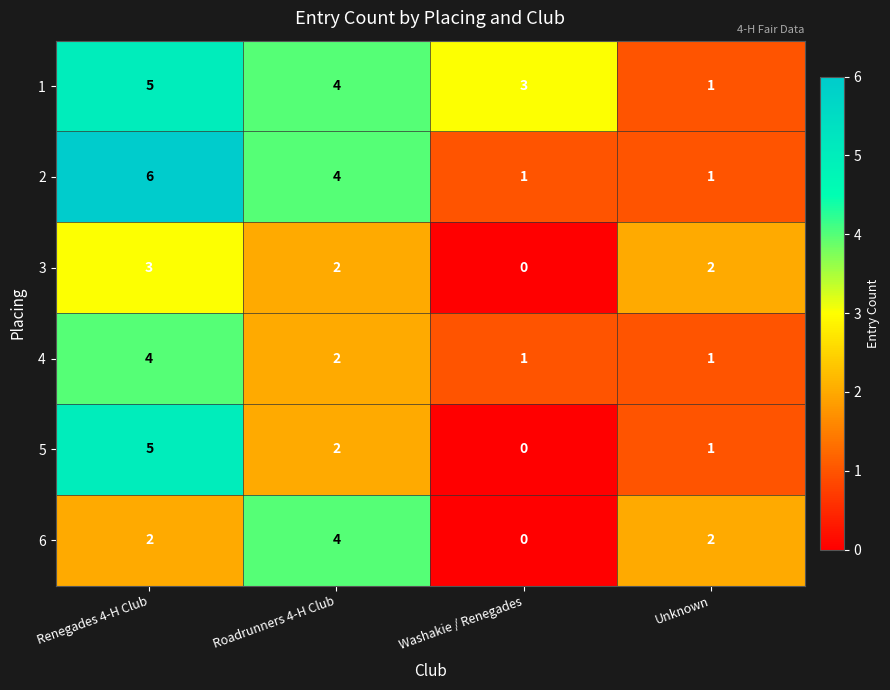

Where does the 5 series first go above 2?

Renegades 4-H Club